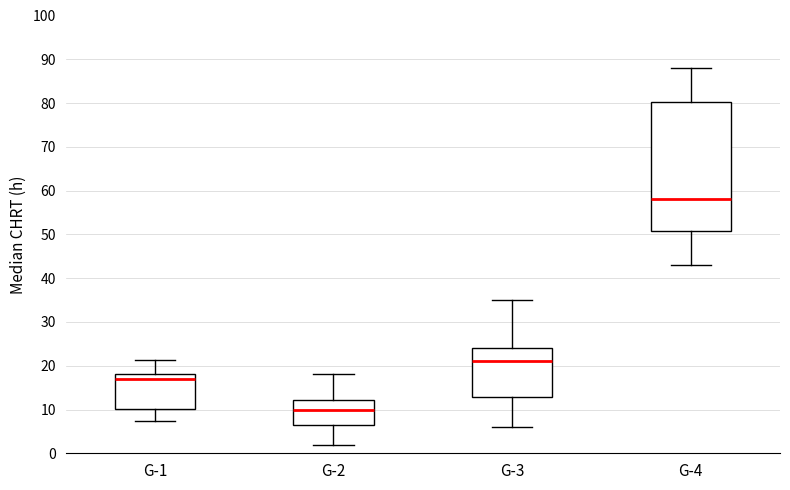

Where is the lower edge of the box for G-3 on the y-axis? The values are not printed on the chart, so give them approximately, as read against the axis.

13